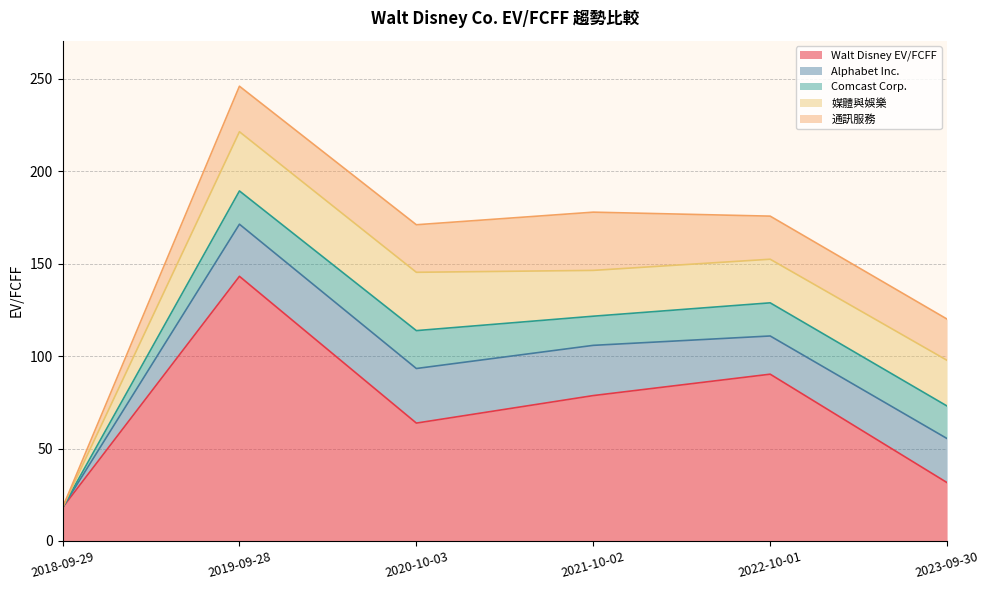

True or false: Alphabet Inc. has a value of 0.0 at 2018-09-29.

True